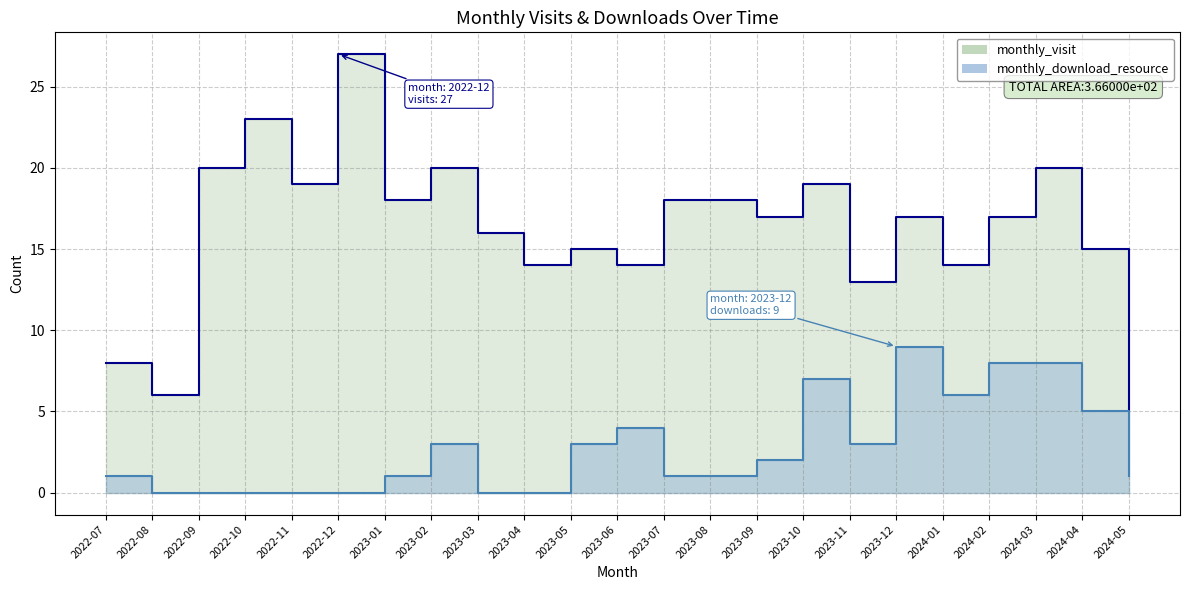

Which series has the largest total across all categories?

monthly_visit